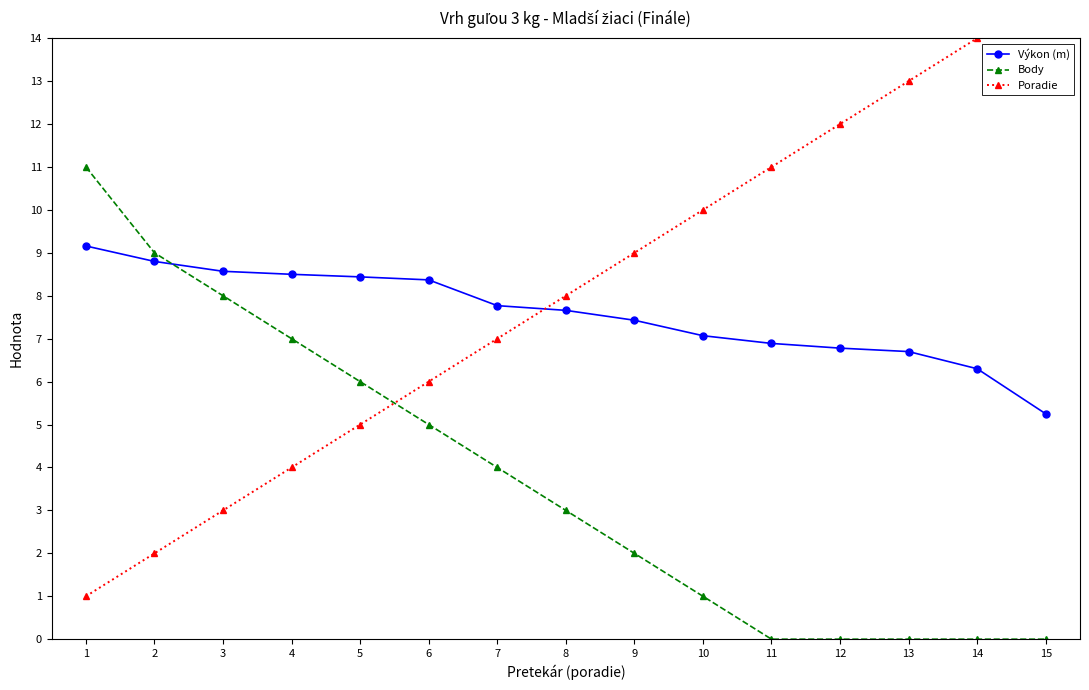

Which series changed the most between 5 and 8?

Body